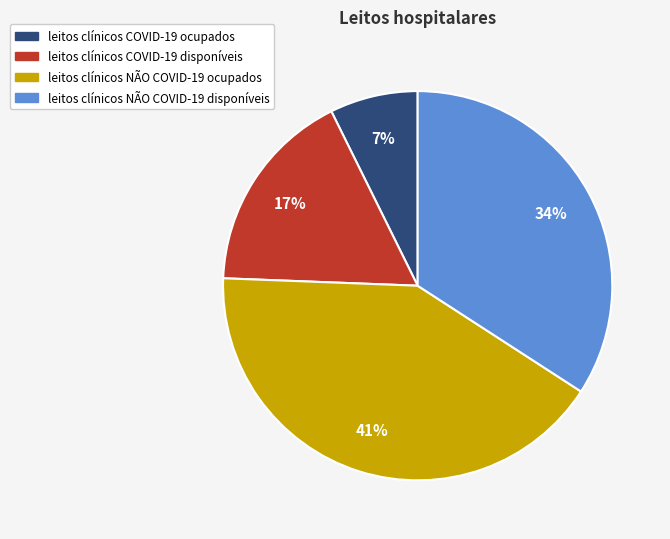

The leitos clínicos COVID-19 disponíveis slice represents 29% of the pie. True or false?

False